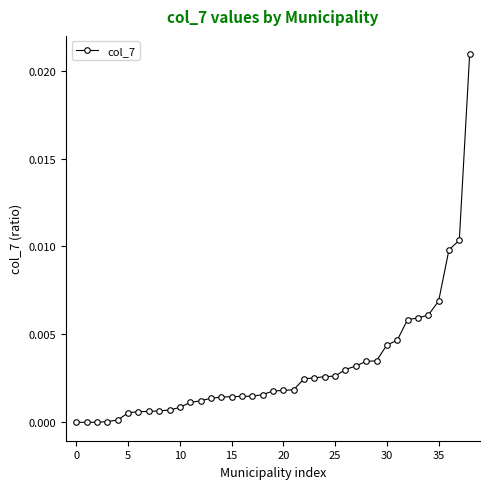

Is this an area chart (filled region under the line)?

No